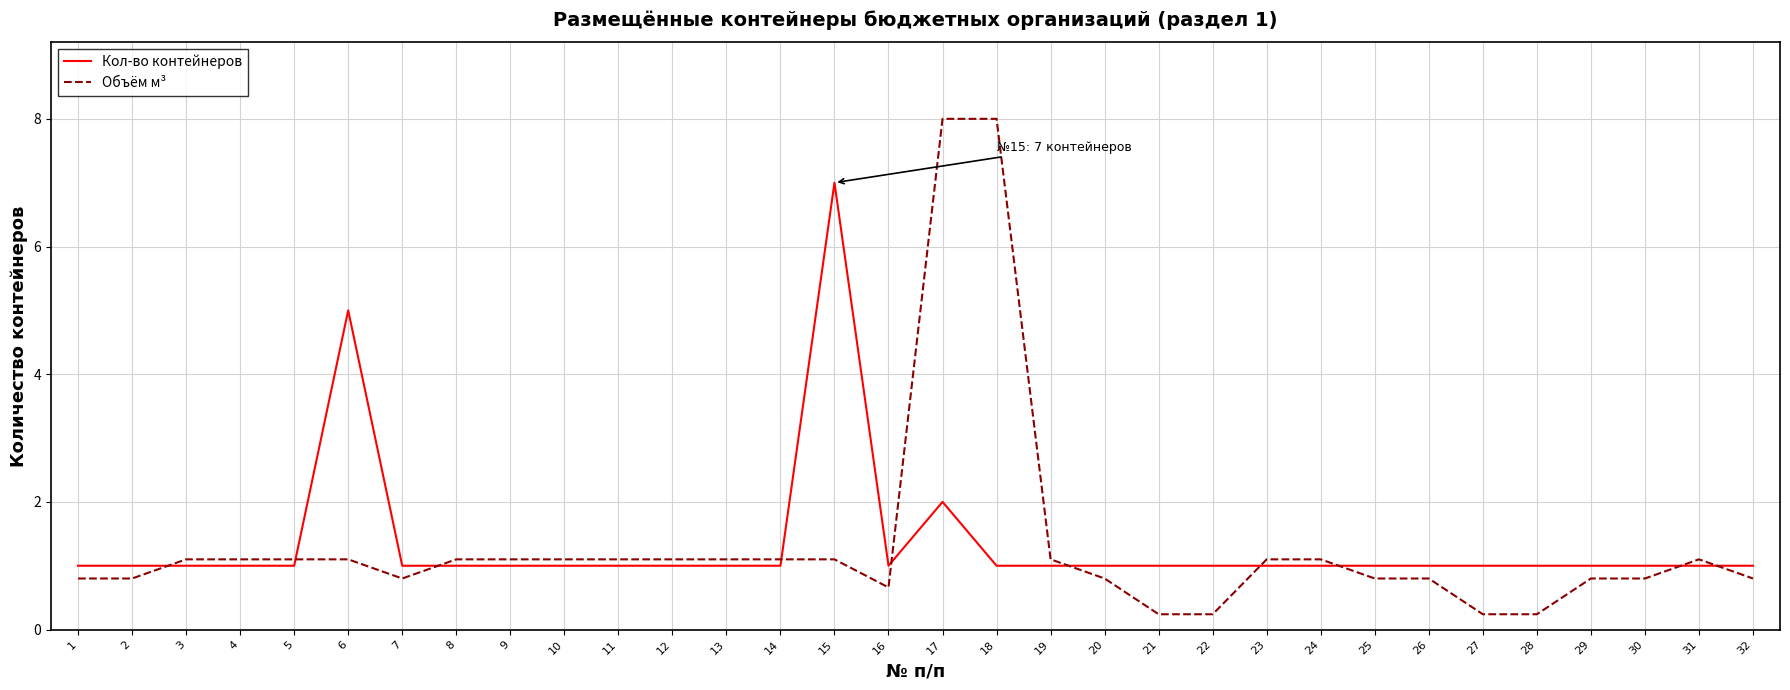

What is the spread (max minus min) of values at 6?

3.9